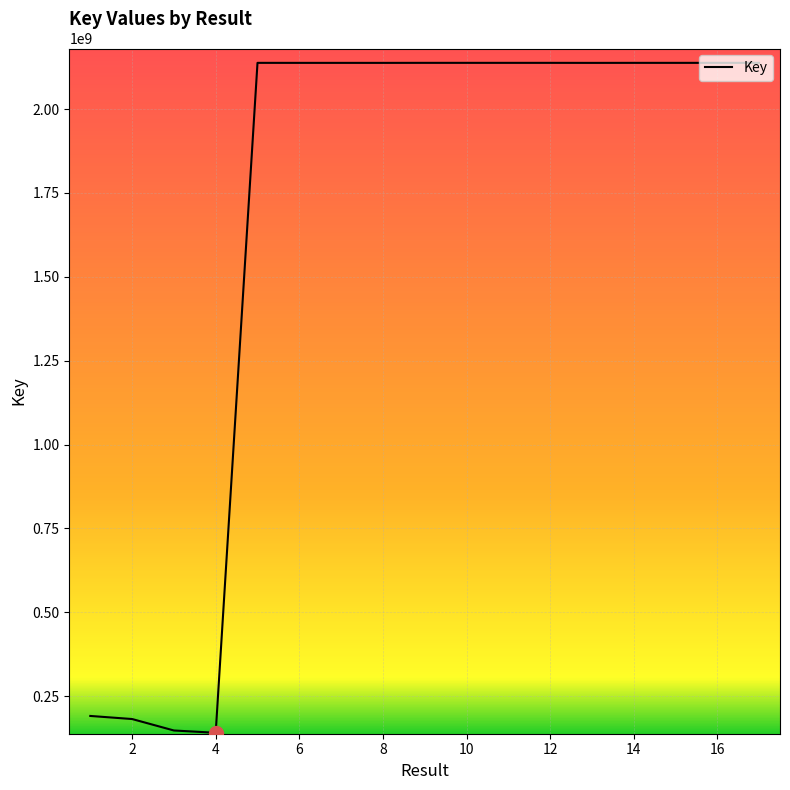

What is the maximum value shown in the chart?

2137767678